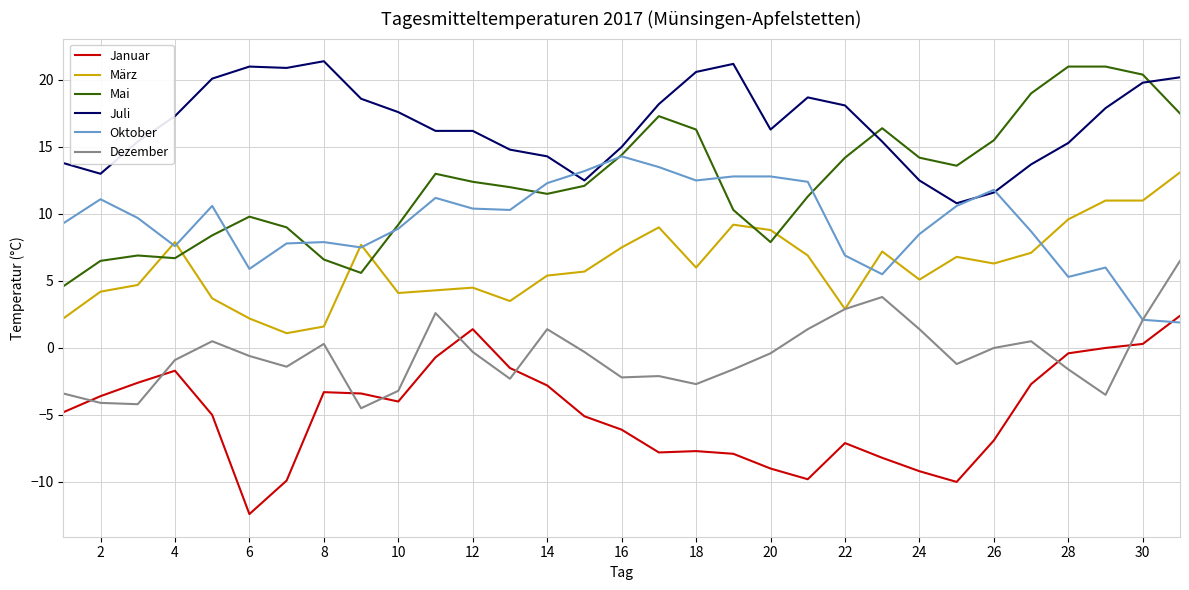

Which series has the largest total across all categories?

Juli